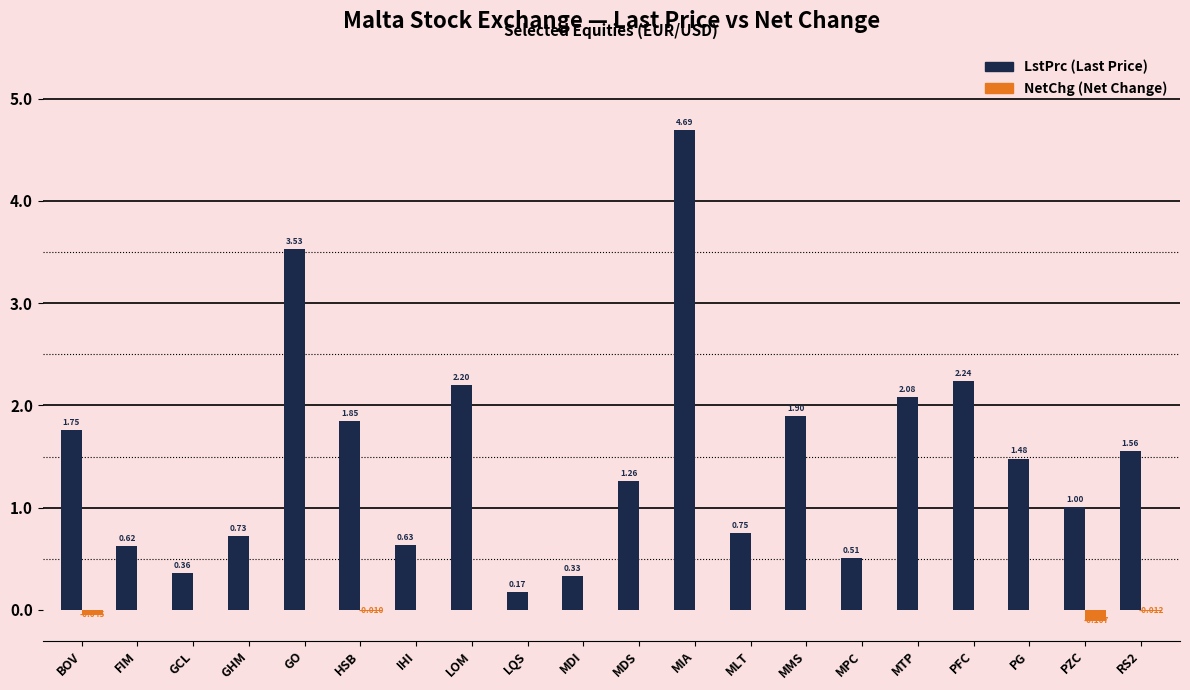

At which category is the sum across all series the highest?

MIA